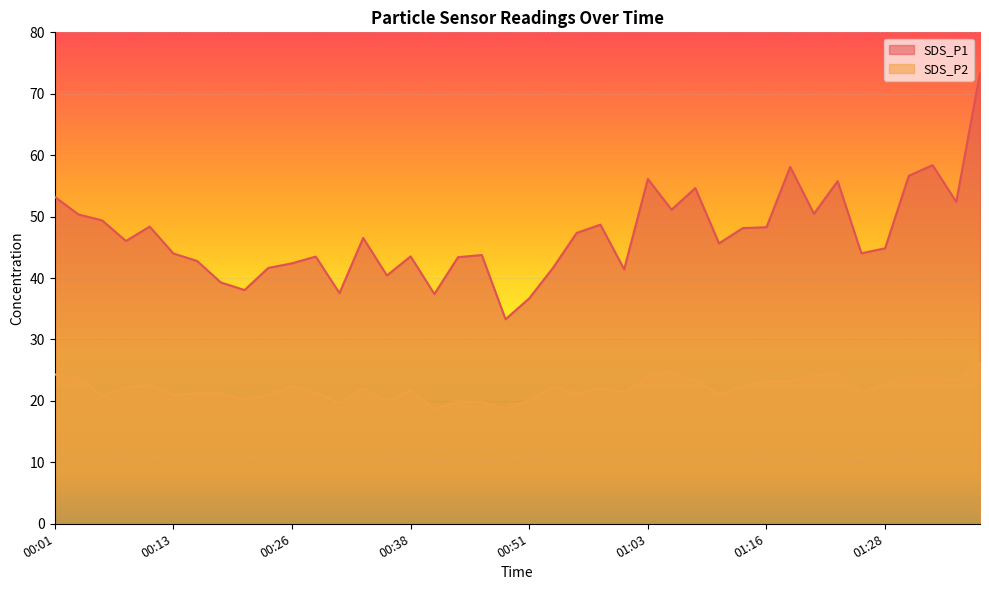

At which category does SDS_P2 reach its first local valley?

00:06